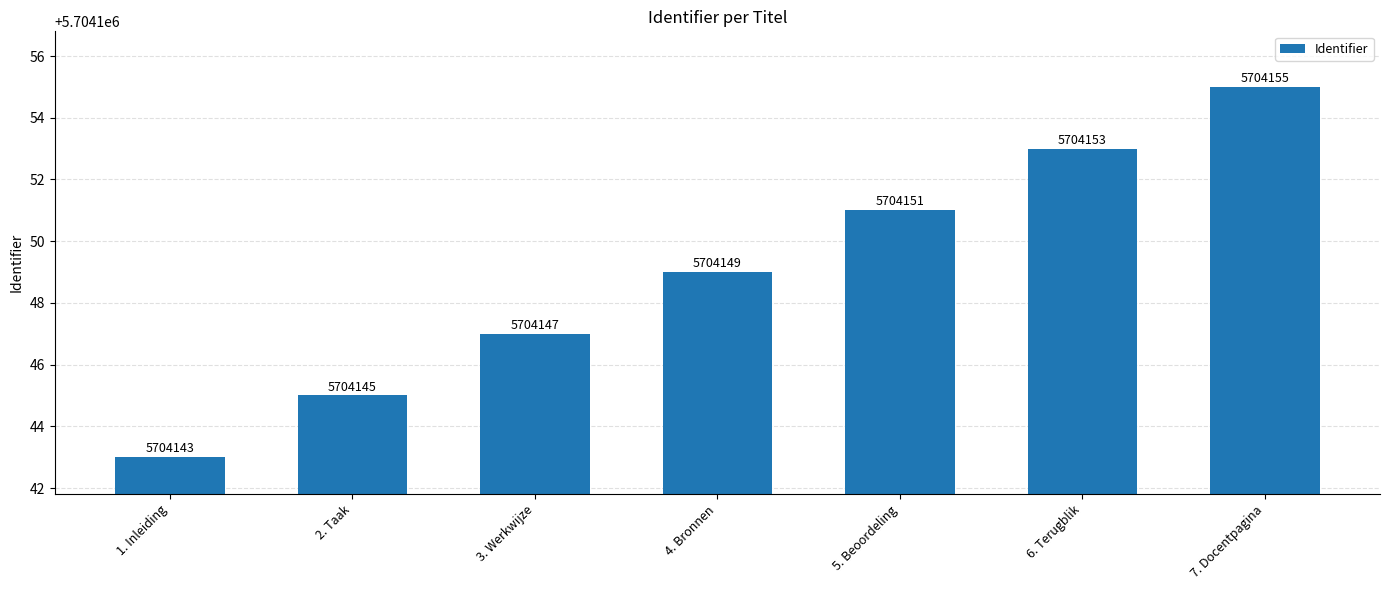

What is the sum of the values at 1. Inleiding and 6. Terugblik?

11408296